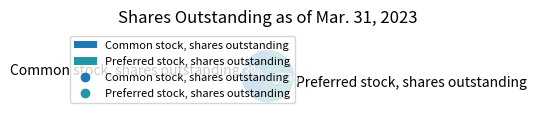

Rank the categories by value from highest to lowest.

Preferred stock, shares outstanding, Common stock, shares outstanding